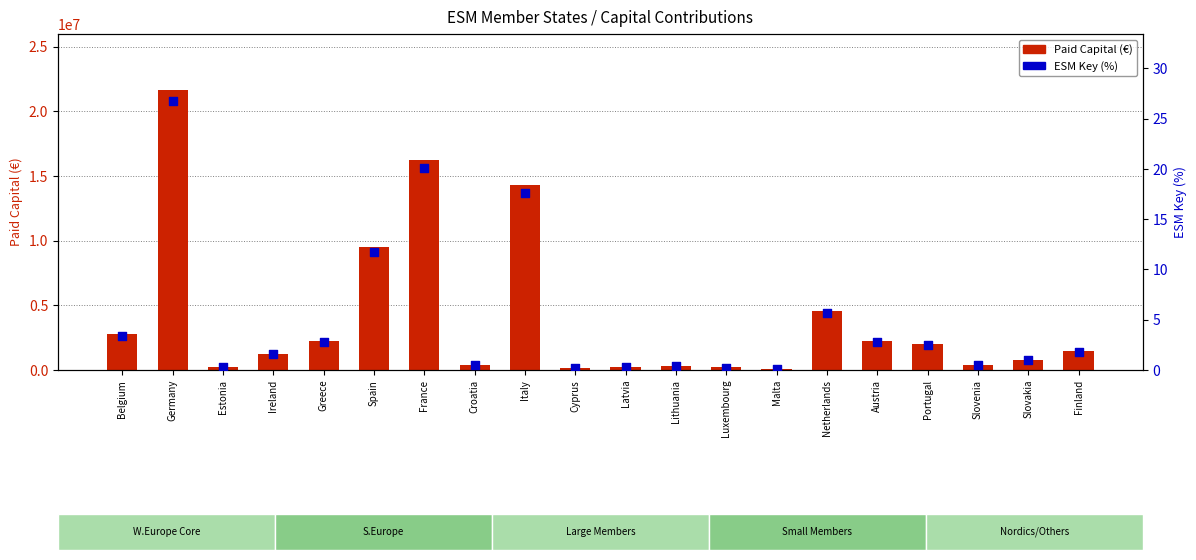

Is the value of Paid Capital (€) at Cyprus greater than the value of ESM Key (%) at Slovenia?

Yes